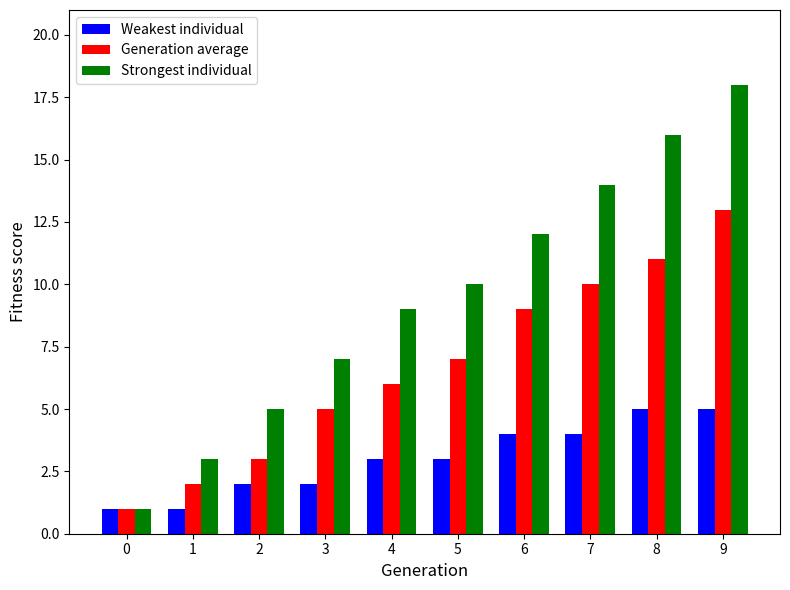

Which series has the widest spread of values?

Strongest individual